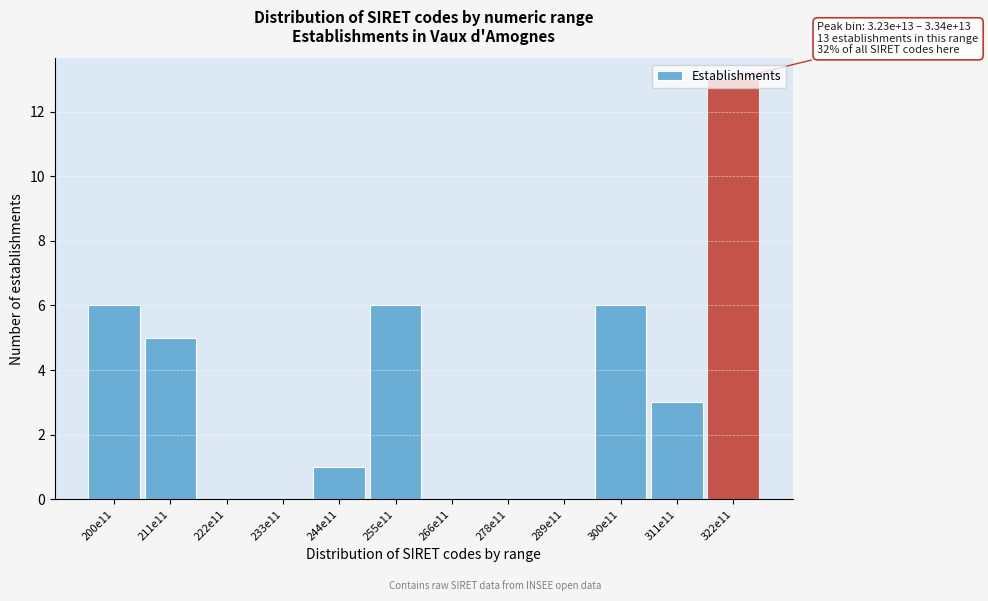

Read the value at 200e11.

6